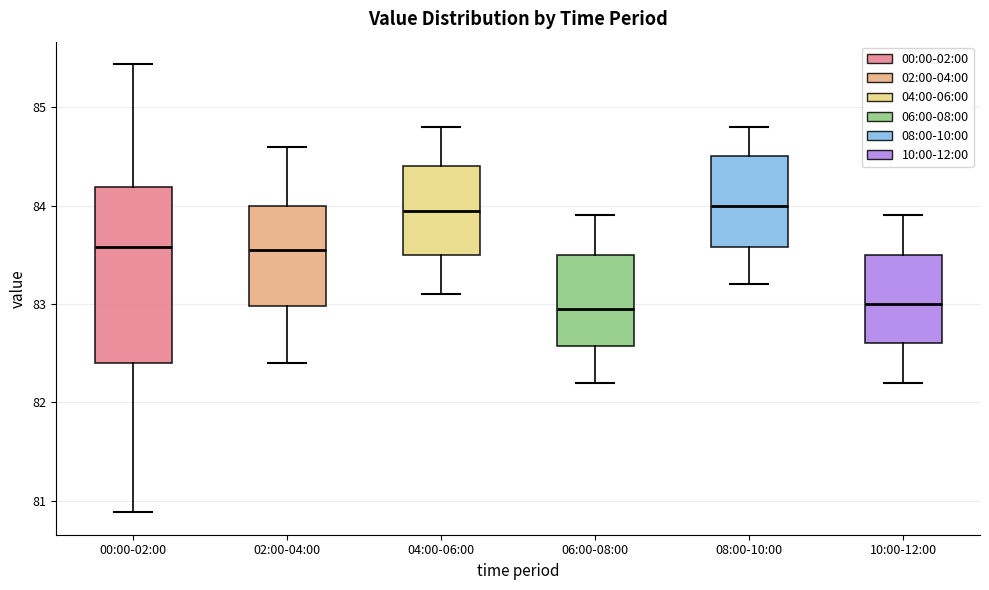

Reading left to right, read every box against the y-axis: the position of its median line, the range the box covers, and the ends of its whiskers. The values are not printed on the chart, so give them approximately, as read against the axis.

00:00-02:00: median 83.6, box 82.4 to 84.2, whiskers 80.9 to 85.4
02:00-04:00: median 83.6, box 83.0 to 84.0, whiskers 82.4 to 84.6
04:00-06:00: median 84.0, box 83.5 to 84.4, whiskers 83.1 to 84.8
06:00-08:00: median 83.0, box 82.6 to 83.5, whiskers 82.2 to 83.9
08:00-10:00: median 84.0, box 83.6 to 84.5, whiskers 83.2 to 84.8
10:00-12:00: median 83.0, box 82.6 to 83.5, whiskers 82.2 to 83.9